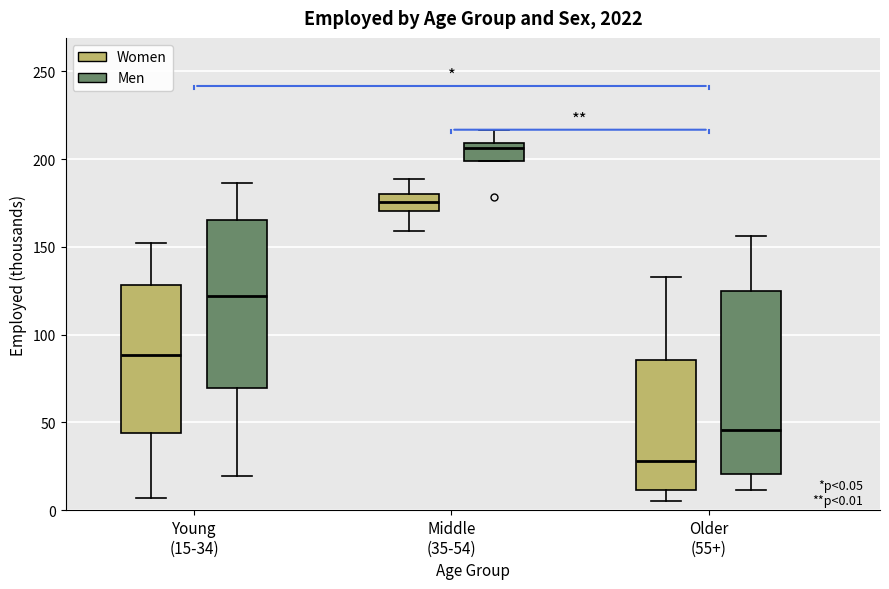

Which box is the tallest, from its lower edge to its upper edge?

Older (55+) (Men)